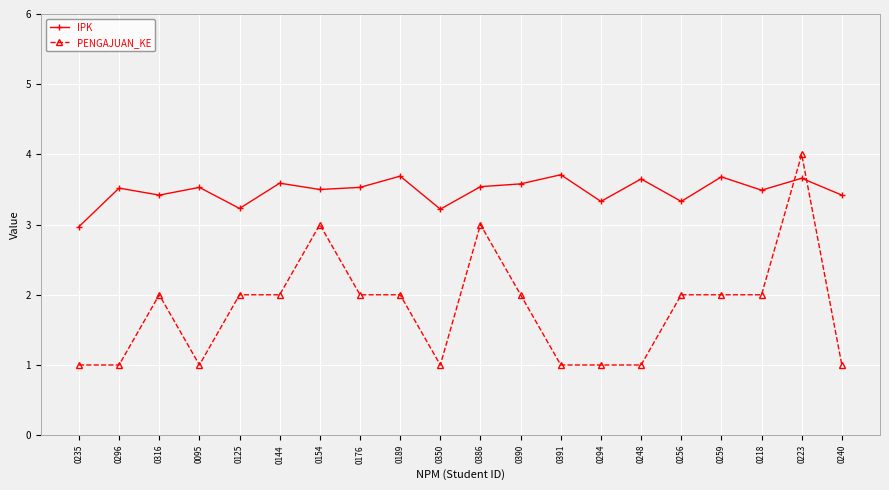

How many lines are shown in the chart?

2